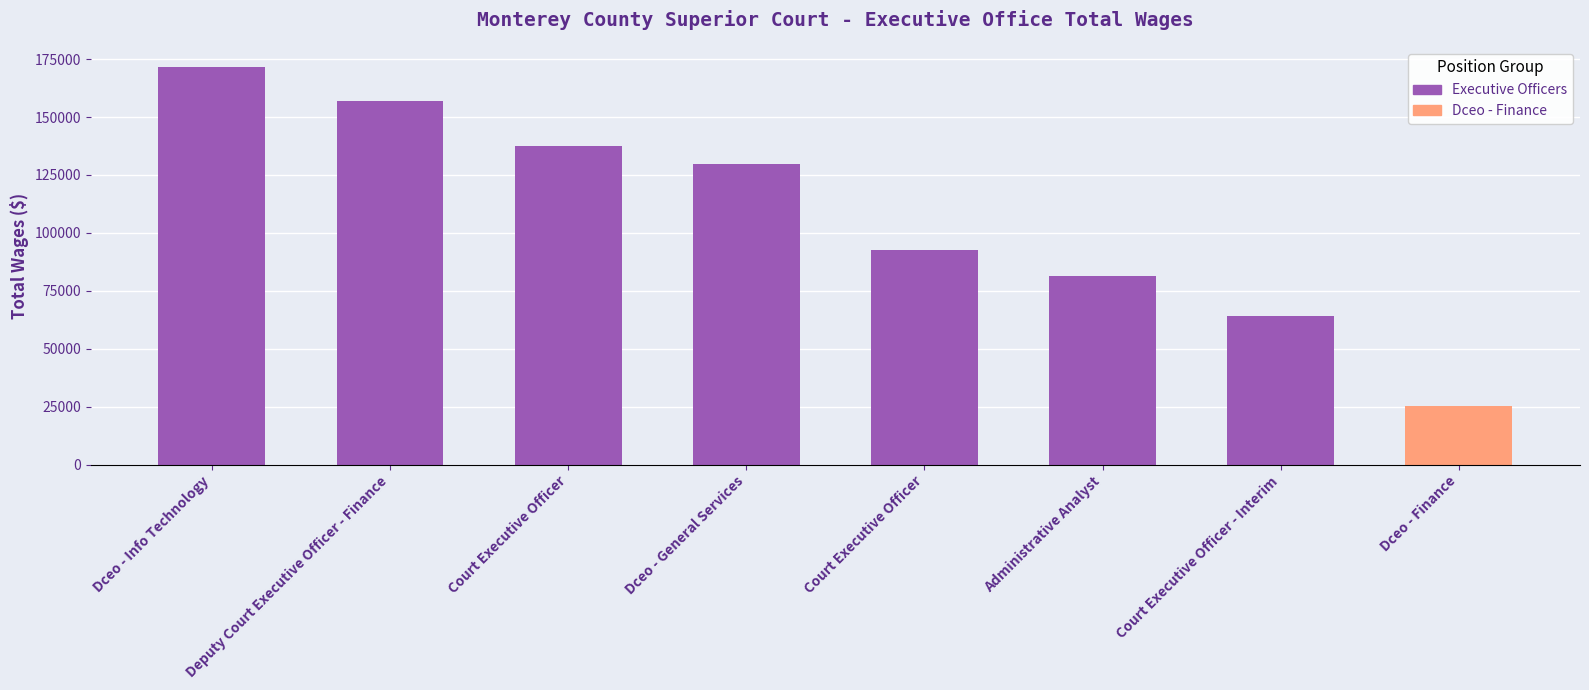

How many values are below 129936?

4